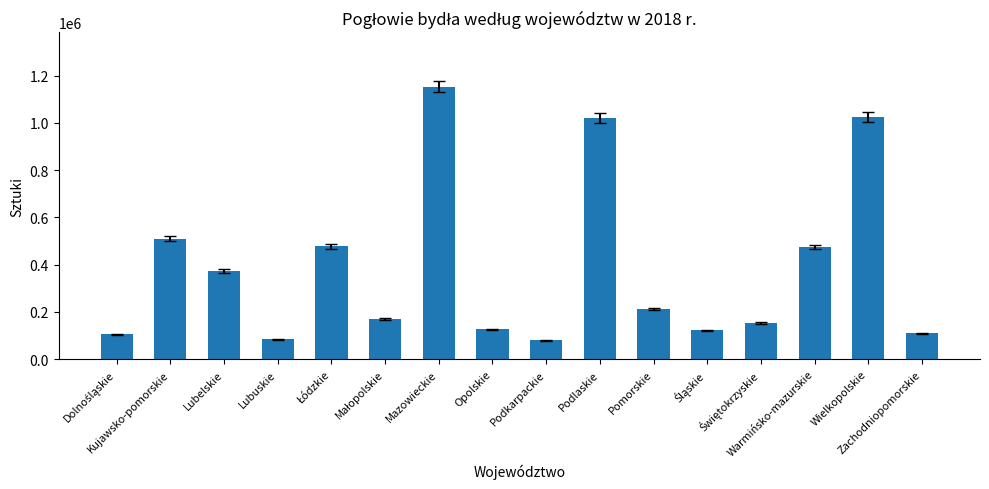

What is the label of the 1st bar from the right?

Zachodniopomorskie